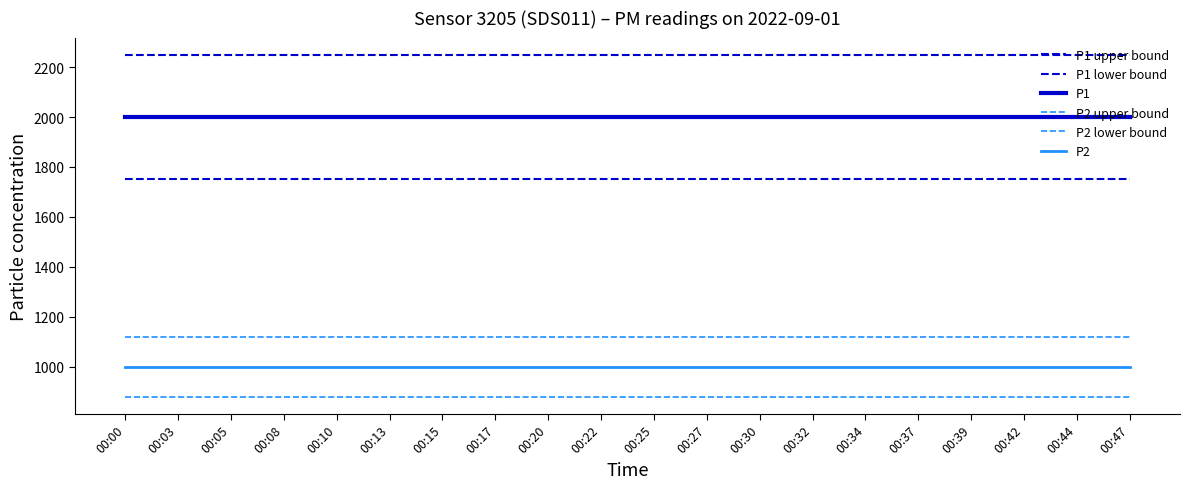

At which category is the sum across all series the highest?

00:00